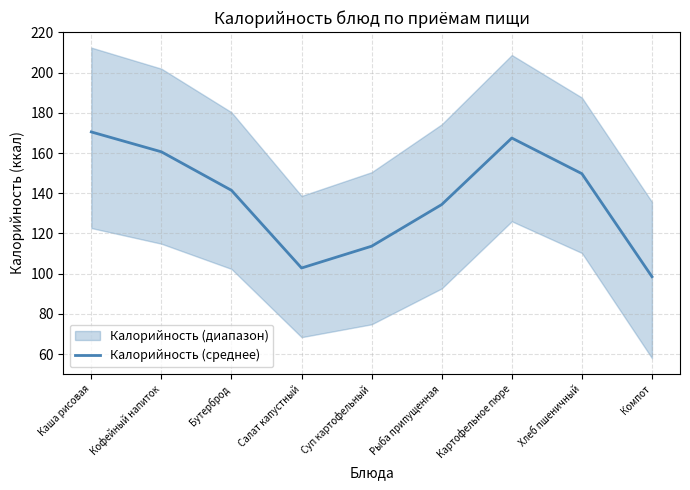

How many values exceed 141?

5